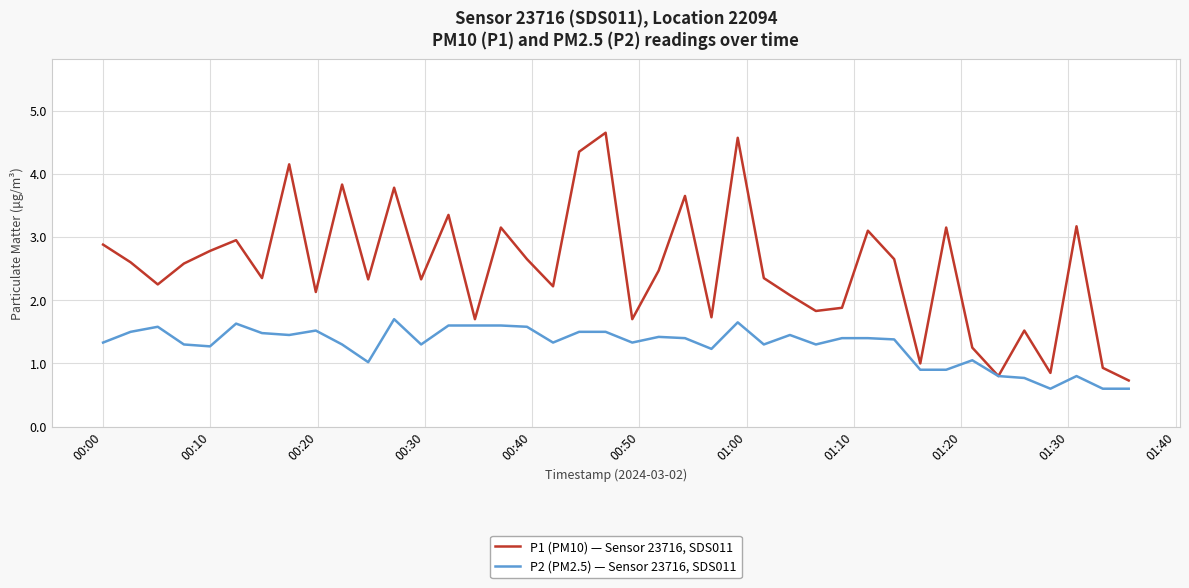

Which series has the widest spread of values?

P1 (PM10) — Sensor 23716, SDS011